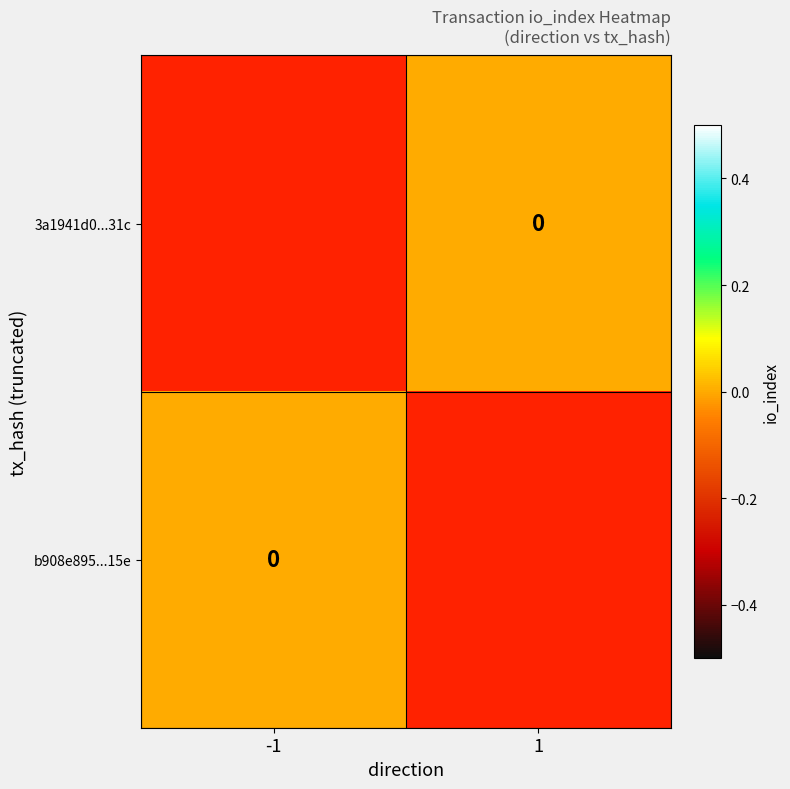

List the labels in order of b908e895...15e value, smallest first.

-1, 1